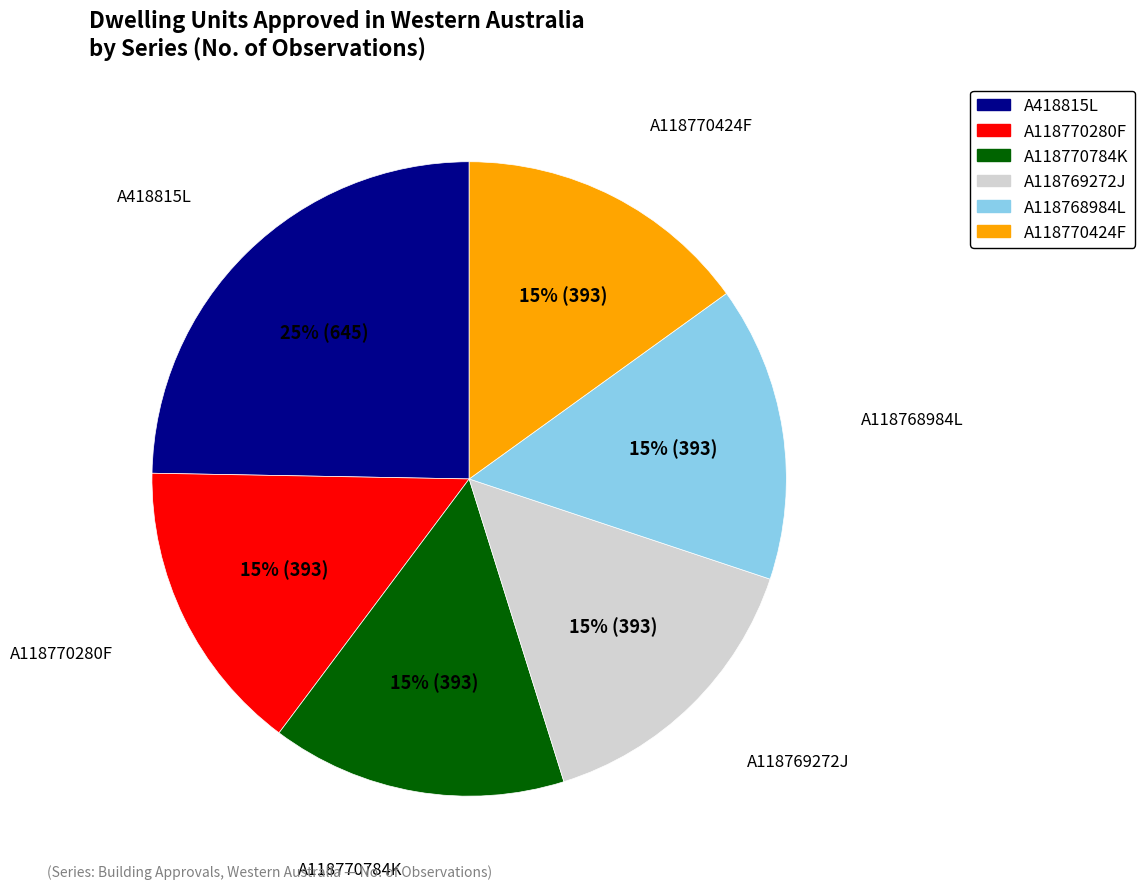

To the nearest percent, what is the difference between the largest and smallest slice percentages?

10%